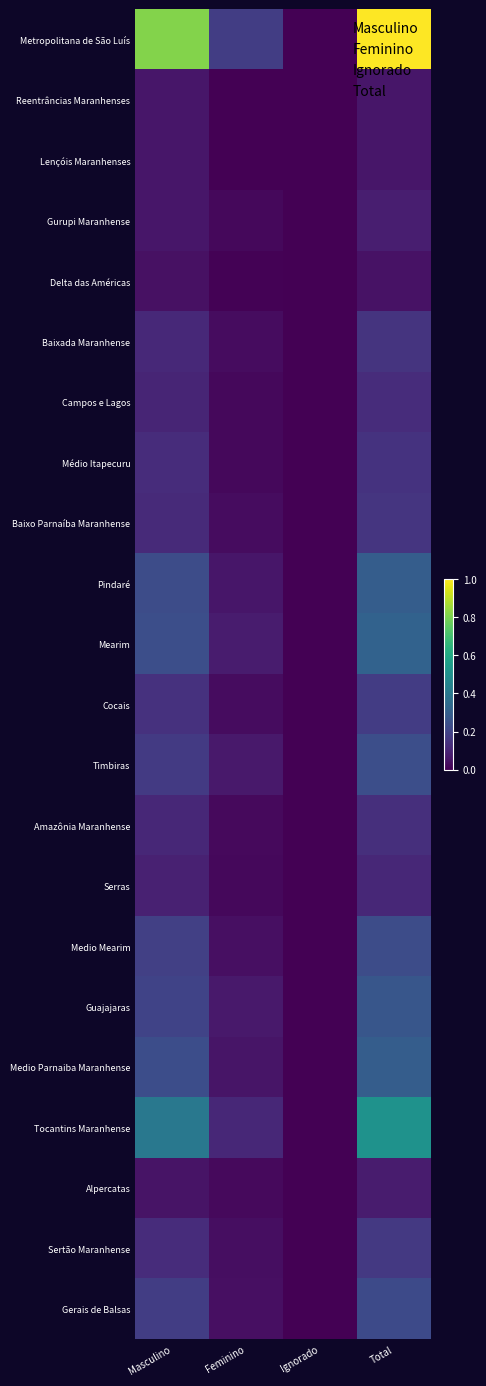

At how many categories does at least one series exceed 0?

4